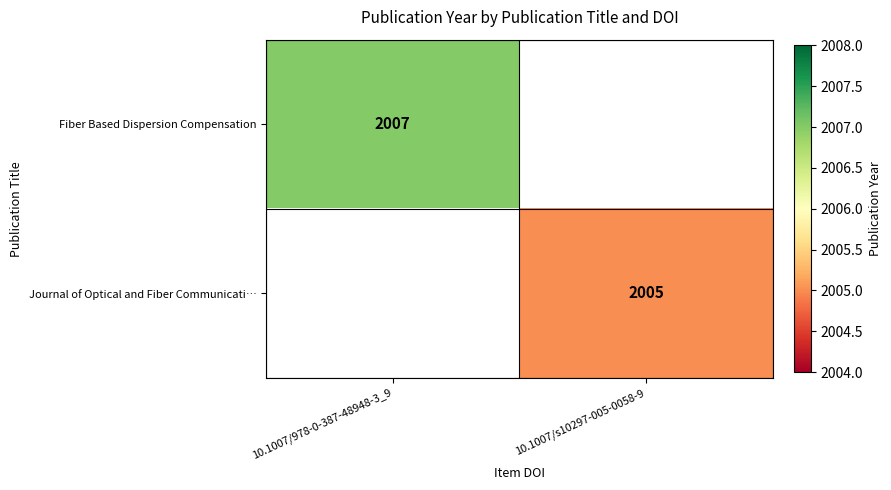

Is it true that Fiber Based Dispersion Compensation equals 1170 at 10.1007/978-0-387-48948-3_9?

False